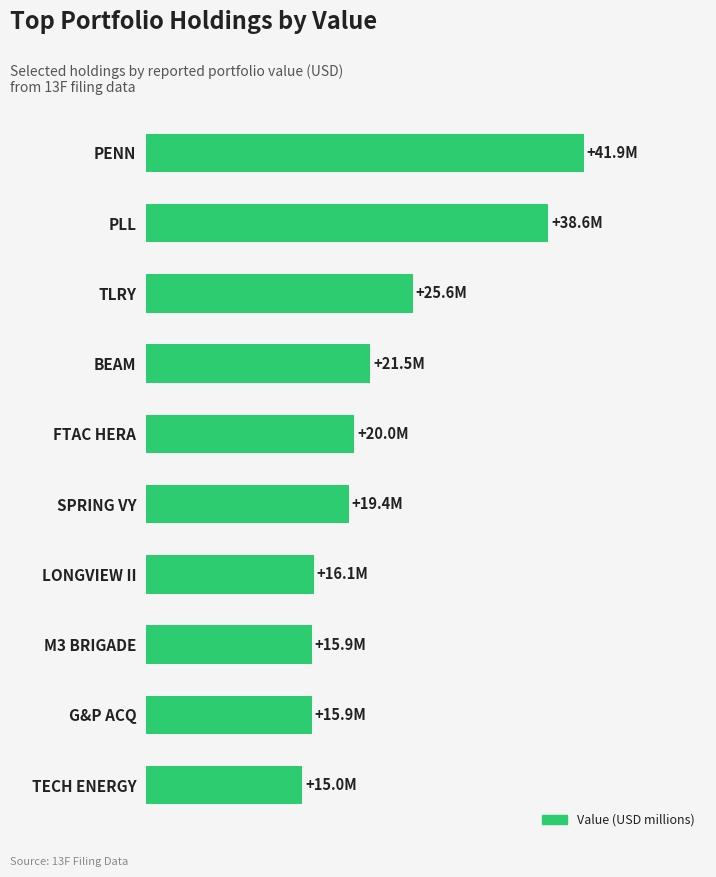

Are the bars horizontal?

Yes